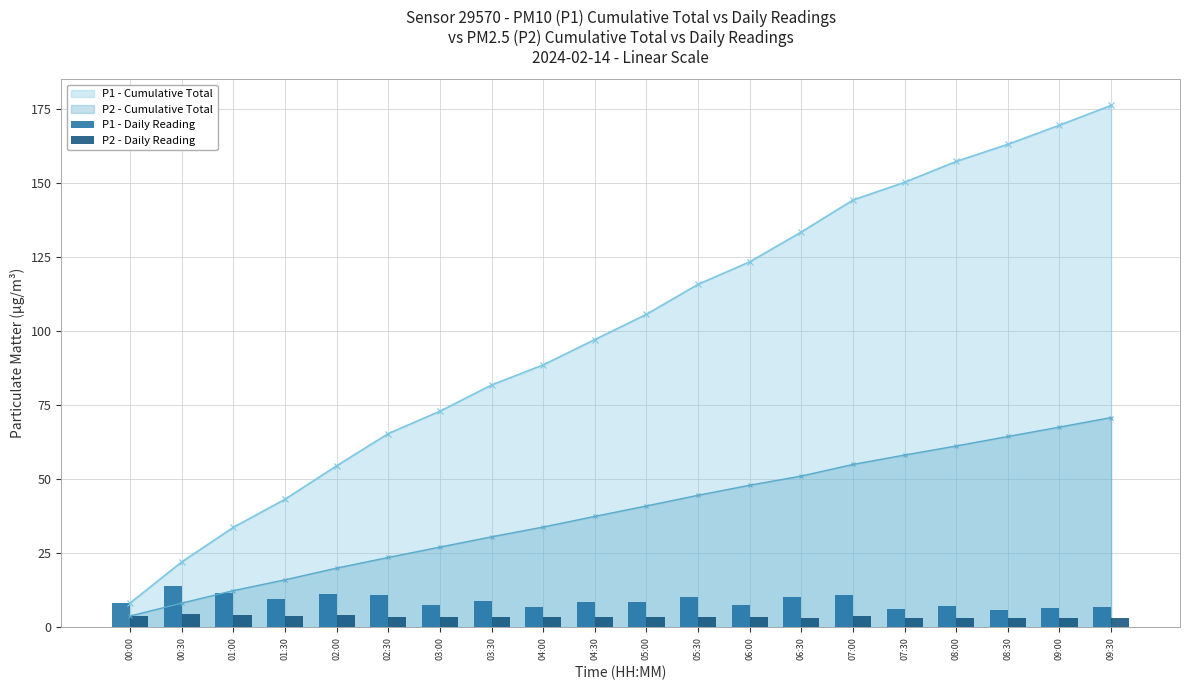

What is the value of the P1 - Cumulative Total point at the 18th from the left?

163.1